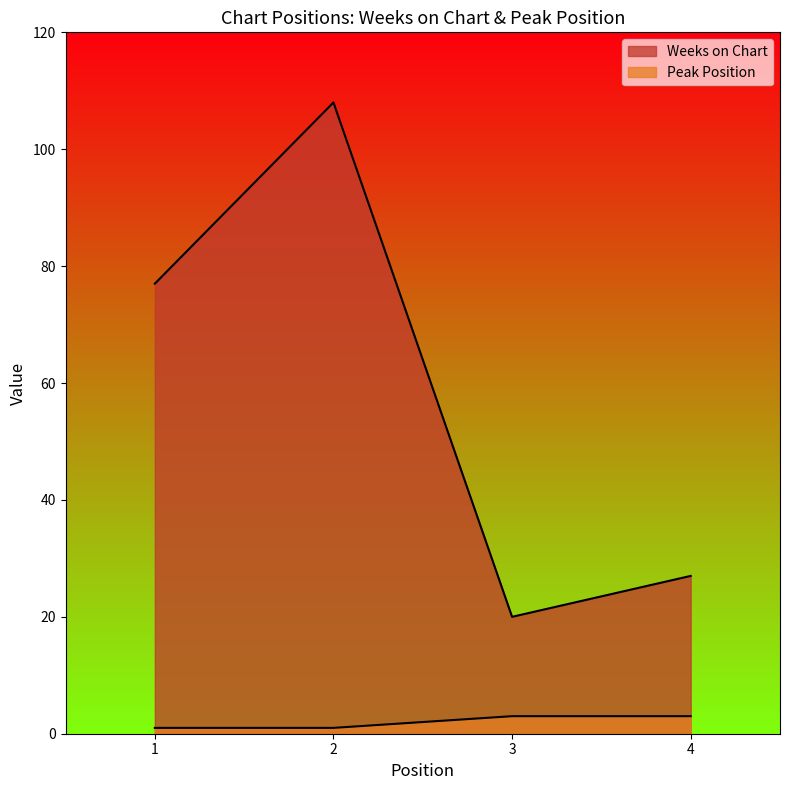

Which series has the largest range (max minus min)?

Weeks on Chart